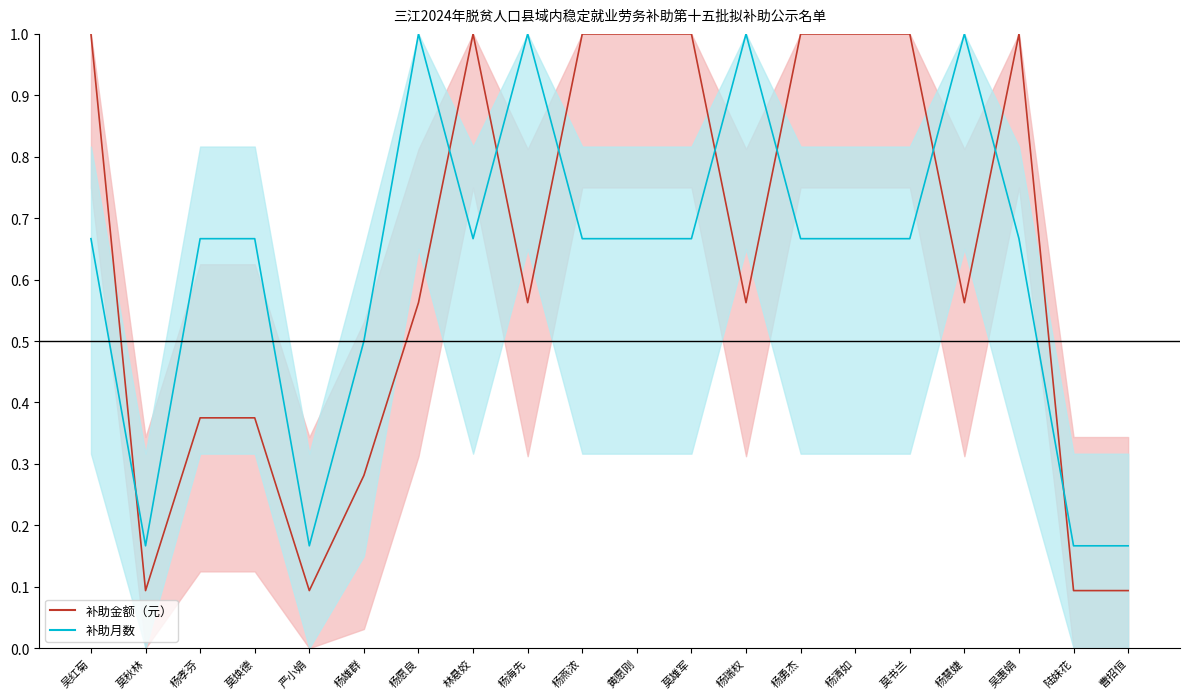

Reading left to right, transcribe all the data shown in this chart.

补助金额（元）_line: 吴红菊=1.0	莫秋林=0.1	杨孝芬=0.4	莫焕德=0.4	严小娟=0.1	杨雄群=0.3	杨愿良=0.6	林悬姣=1.0	杨海先=0.6	杨燕浓=1.0	黄愿刚=1.0	莫雄军=1.0	杨瑞权=0.6	杨勇杰=1.0	杨清如=1.0	莫书兰=1.0	杨慧婕=0.6	吴惠娟=1.0	陆妹花=0.1	曹招恒=0.1
补助月数_line: 吴红菊=0.7	莫秋林=0.2	杨孝芬=0.7	莫焕德=0.7	严小娟=0.2	杨雄群=0.5	杨愿良=1.0	林悬姣=0.7	杨海先=1.0	杨燕浓=0.7	黄愿刚=0.7	莫雄军=0.7	杨瑞权=1.0	杨勇杰=0.7	杨清如=0.7	莫书兰=0.7	杨慧婕=1.0	吴惠娟=0.7	陆妹花=0.2	曹招恒=0.2